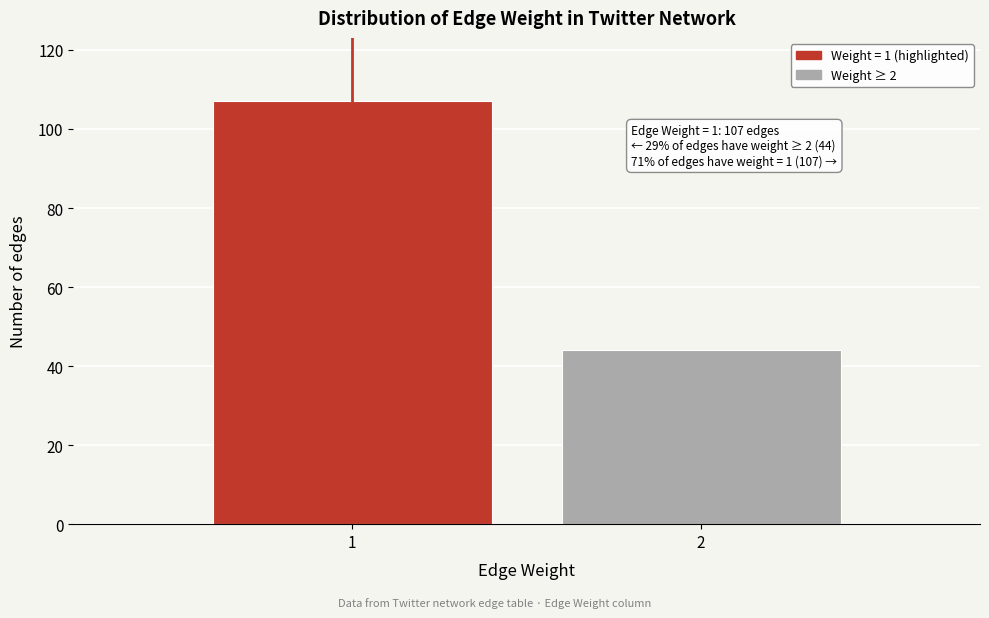

Reading left to right, what are all the values shown in this chart?

107	44